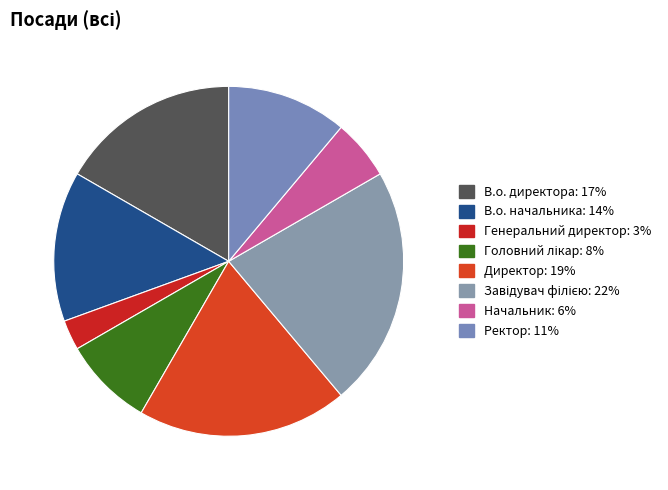

To the nearest percent, what is the combined percentage of Директор and Ректор?

31%